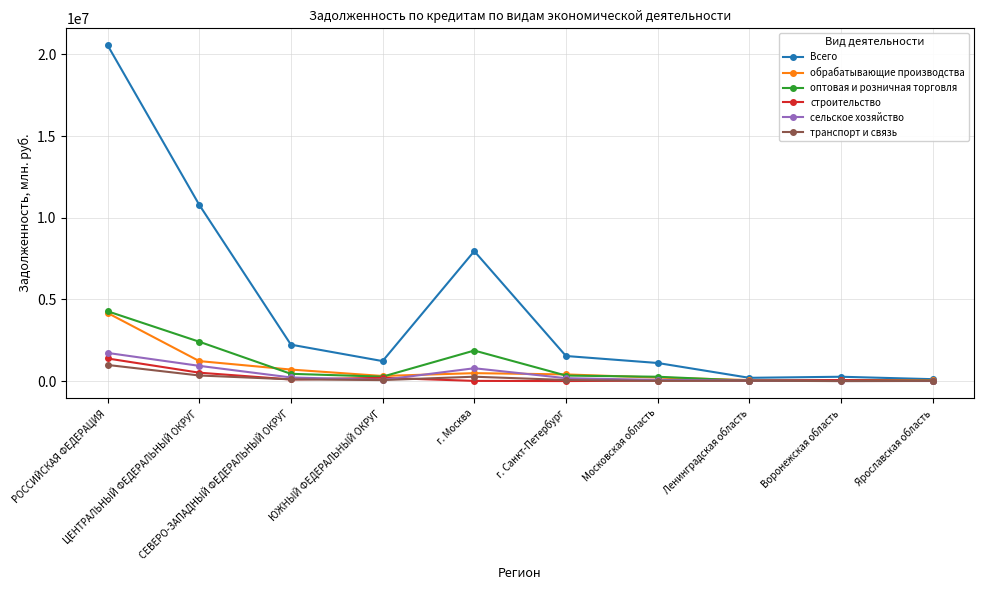

Which series changed the most between г. Санкт-Петербург and Ярославская область?

Всего